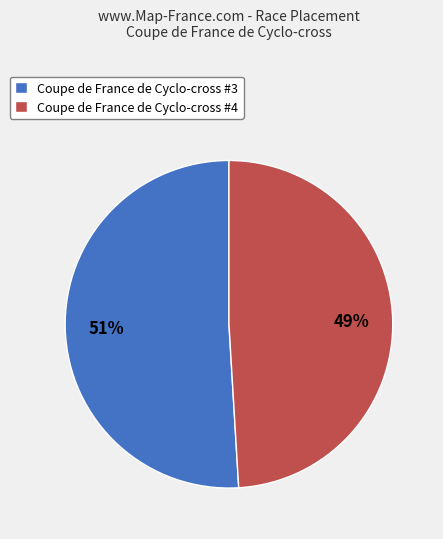

Does Coupe de France de Cyclo-cross #4 account for over 50% of the chart?

No